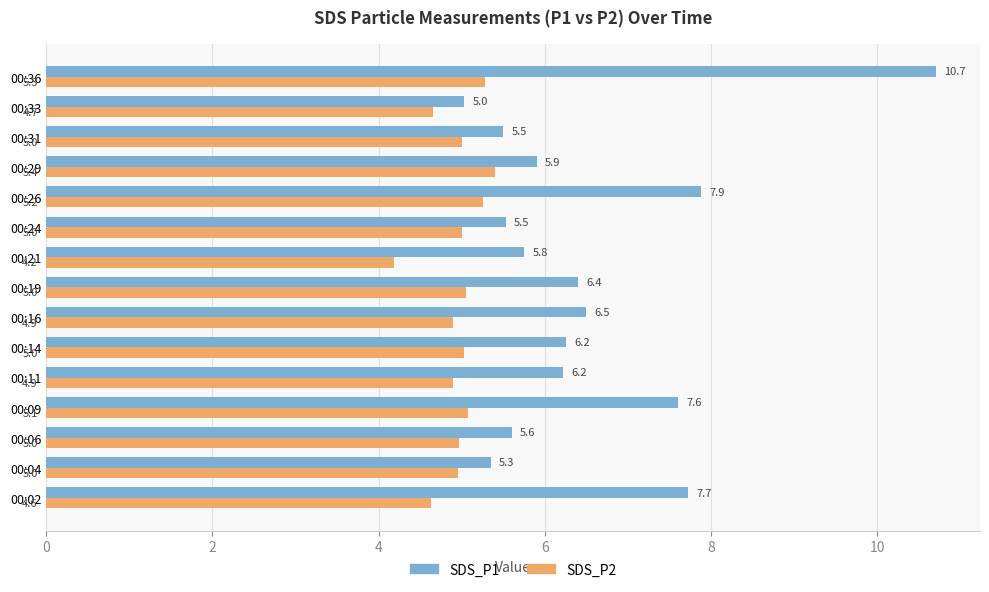

Rank the series by their average value, from highest to lowest.

SDS_P1, SDS_P2